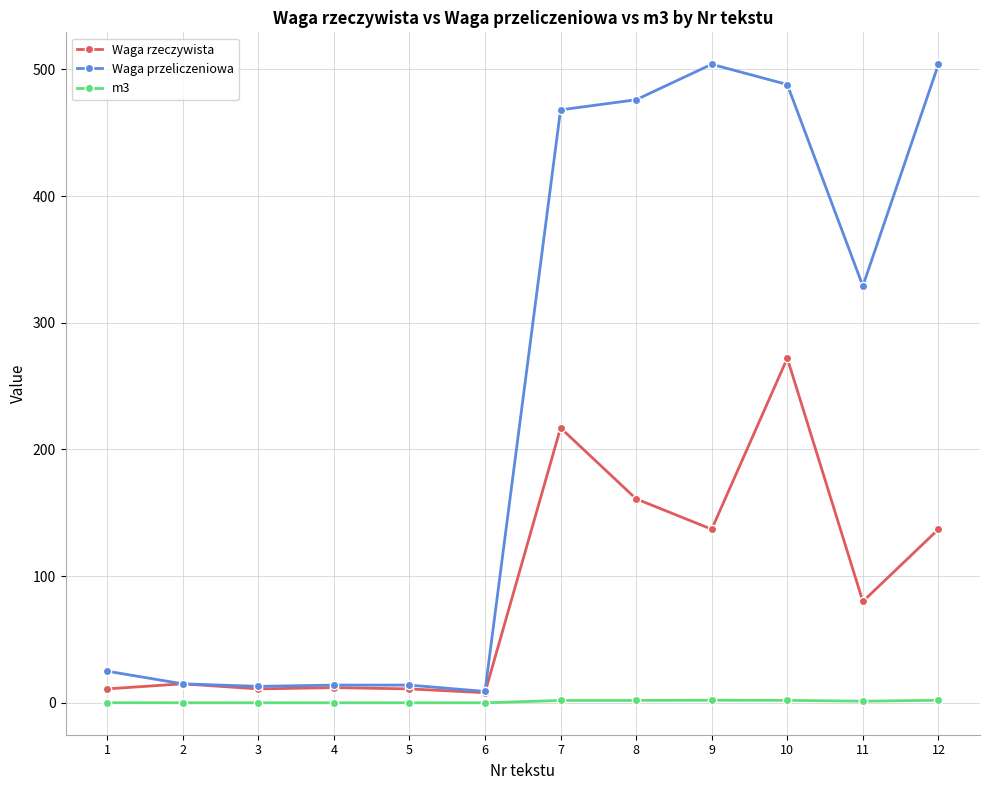

How many values in the m3 series exceed 1?

6